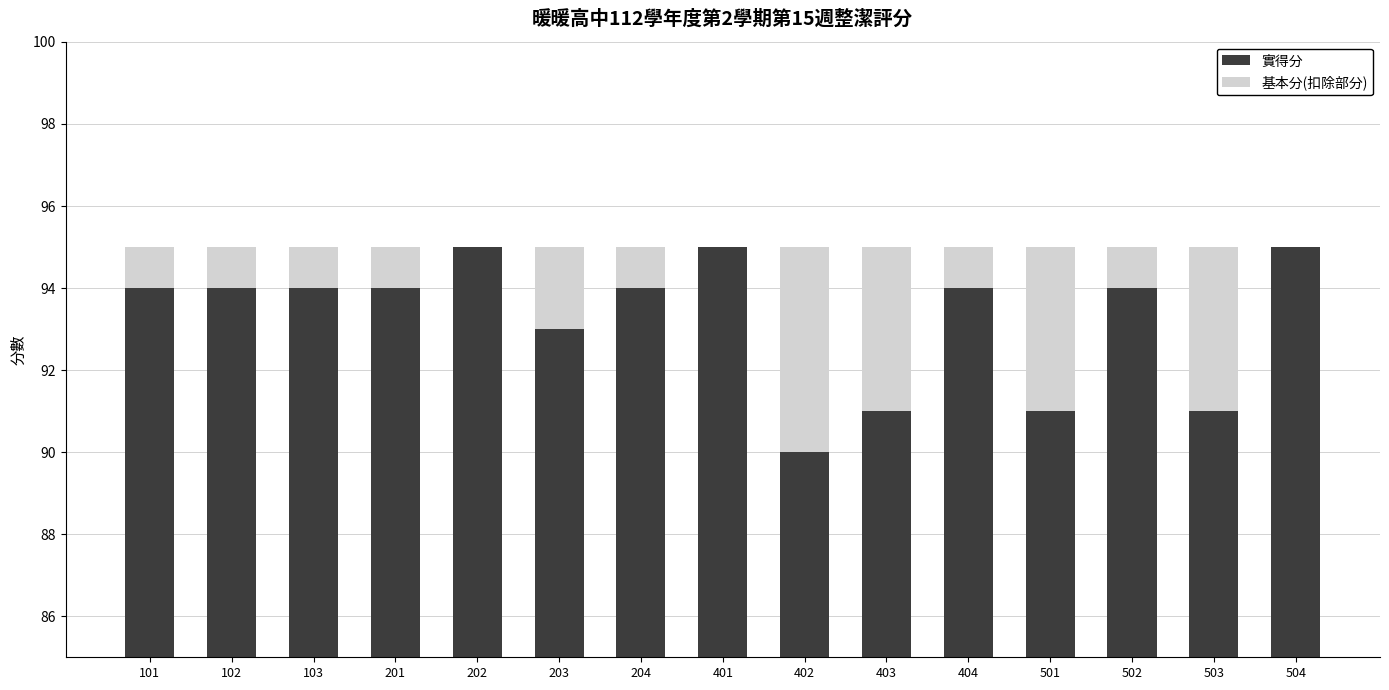

Is the value of 實得分 at 501 greater than the value of 基本分(扣除部分) at 502?

Yes